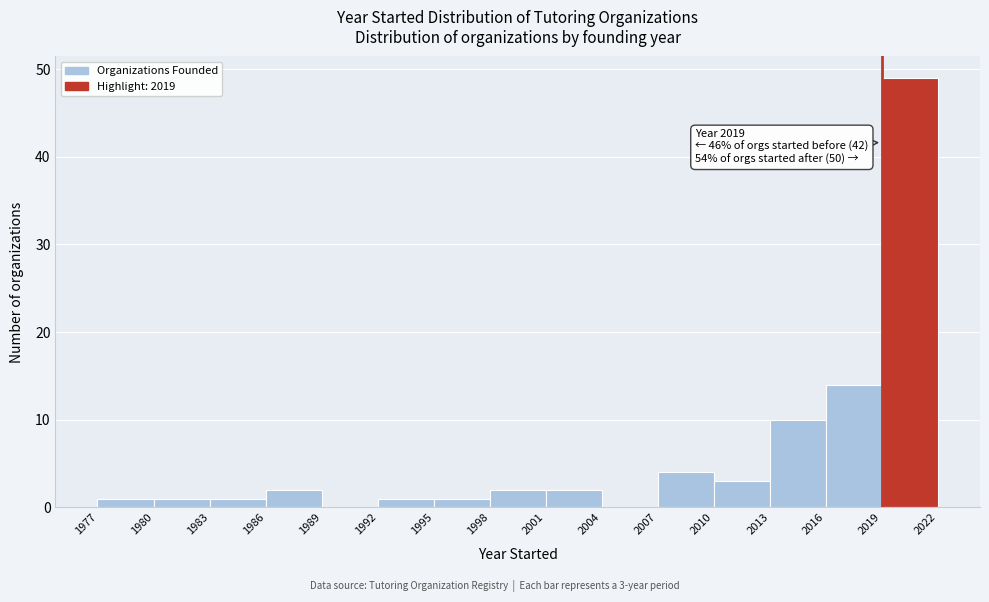

Which range on the x-axis has the tallest bar?

2019 to 2022